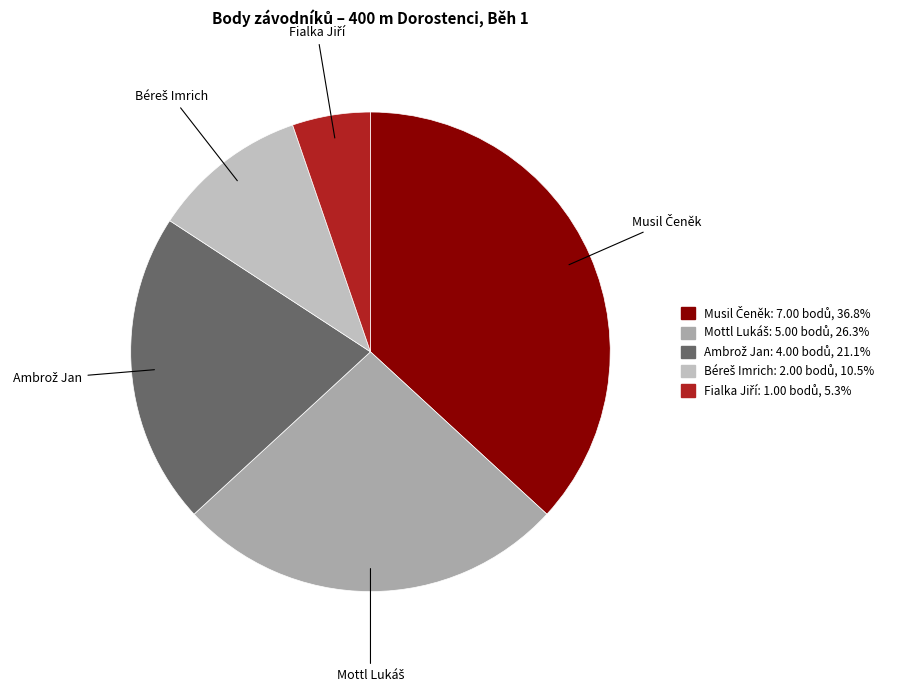

Is there a majority slice in this chart?

No